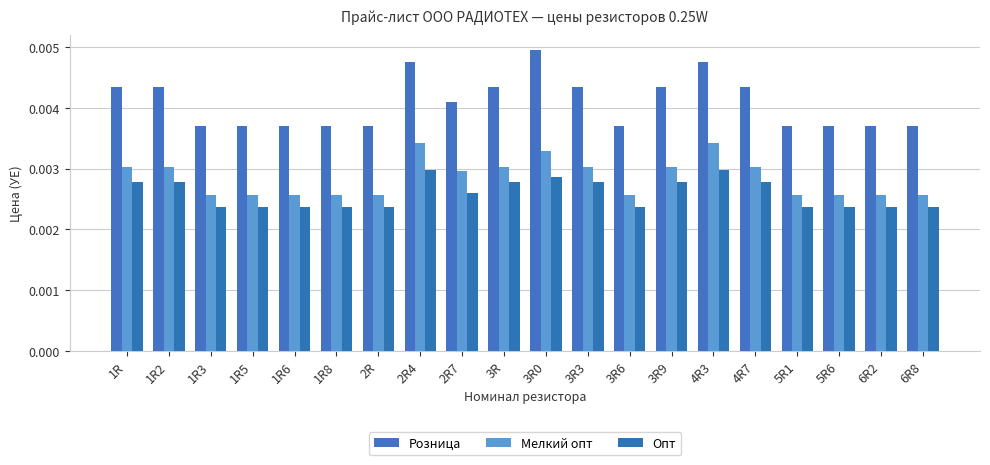

Reading left to right, extract all data points from this chart.

Розница: 1R=0.0	1R2=0.0	1R3=0.0	1R5=0.0	1R6=0.0	1R8=0.0	2R=0.0	2R4=0.0	2R7=0.0	3R=0.0	3R0=0.0	3R3=0.0	3R6=0.0	3R9=0.0	4R3=0.0	4R7=0.0	5R1=0.0	5R6=0.0	6R2=0.0	6R8=0.0
Мелкий опт: 1R=0.0	1R2=0.0	1R3=0.0	1R5=0.0	1R6=0.0	1R8=0.0	2R=0.0	2R4=0.0	2R7=0.0	3R=0.0	3R0=0.0	3R3=0.0	3R6=0.0	3R9=0.0	4R3=0.0	4R7=0.0	5R1=0.0	5R6=0.0	6R2=0.0	6R8=0.0
Опт: 1R=0.0	1R2=0.0	1R3=0.0	1R5=0.0	1R6=0.0	1R8=0.0	2R=0.0	2R4=0.0	2R7=0.0	3R=0.0	3R0=0.0	3R3=0.0	3R6=0.0	3R9=0.0	4R3=0.0	4R7=0.0	5R1=0.0	5R6=0.0	6R2=0.0	6R8=0.0